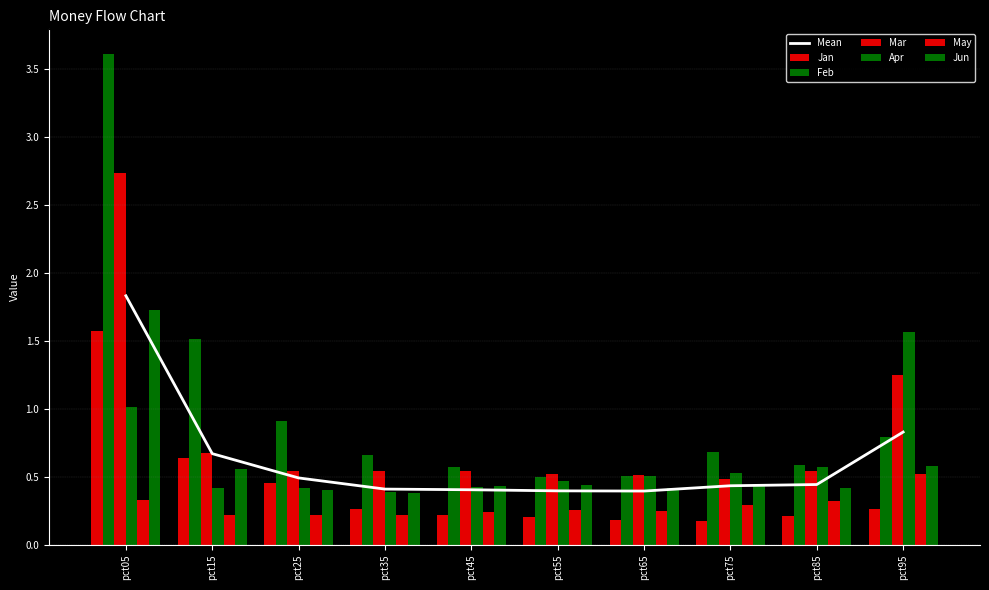

True or false: May has a value of 0.3 at pct55.

True